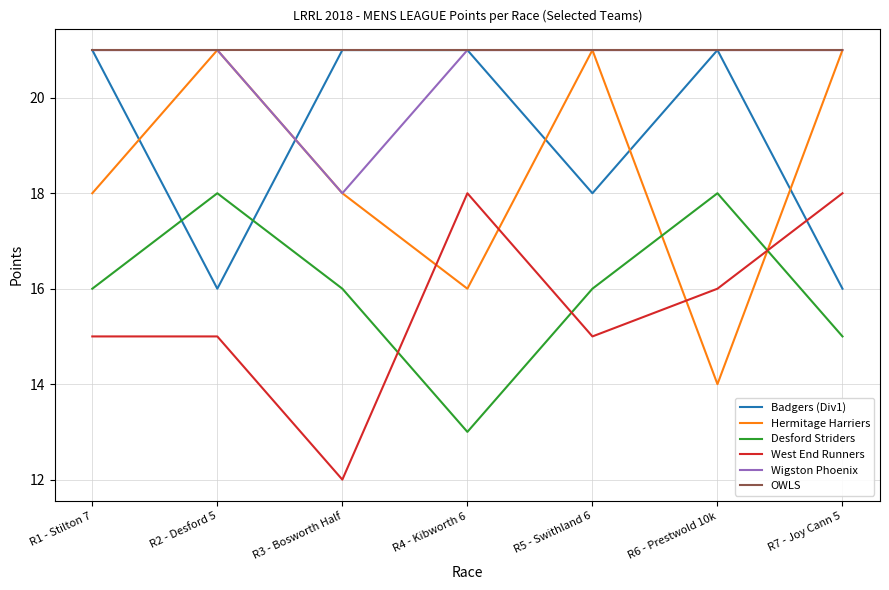

What is the spread (max minus min) of values at R7 - Joy Cann 5?

6